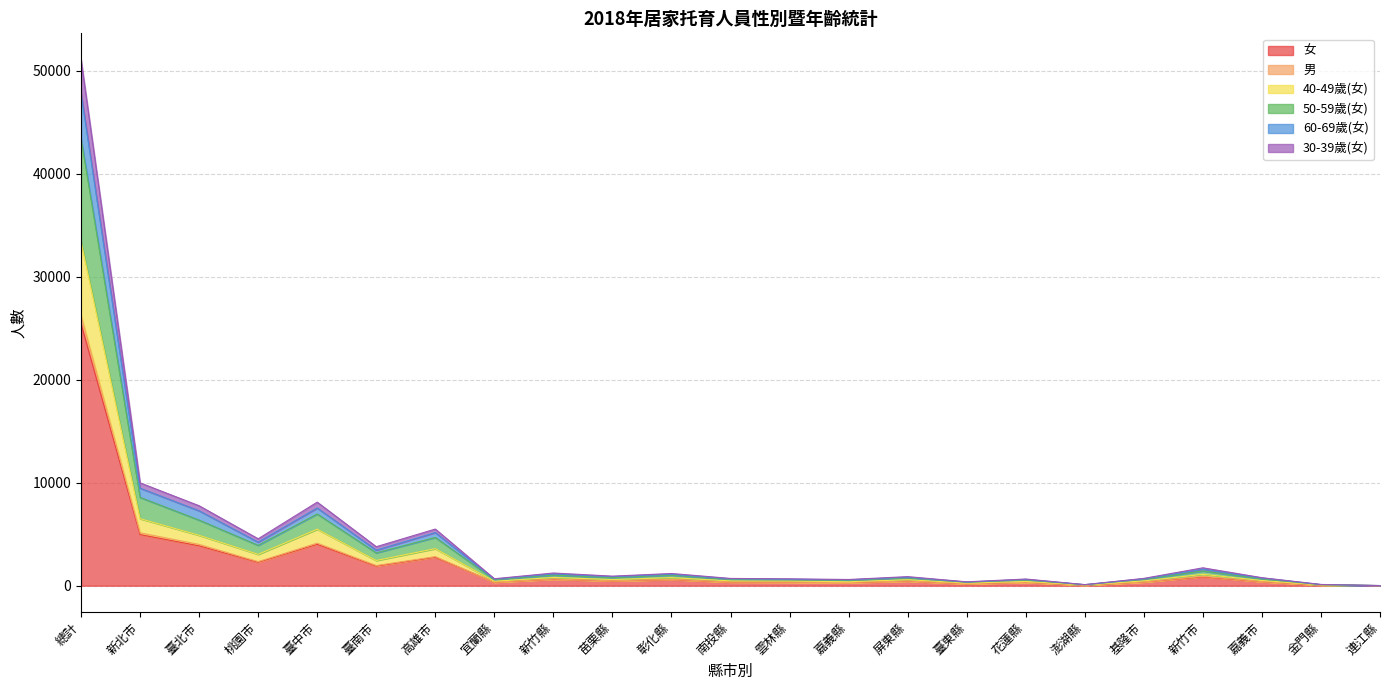

At which category is the sum across all series the highest?

總計